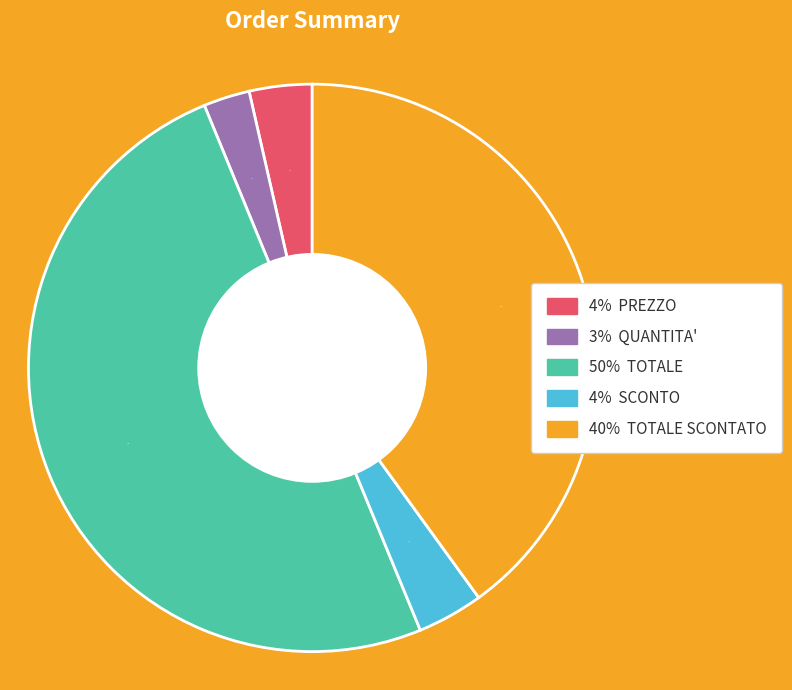

To the nearest percent, what is the difference between the largest and smallest slice percentages?

47%